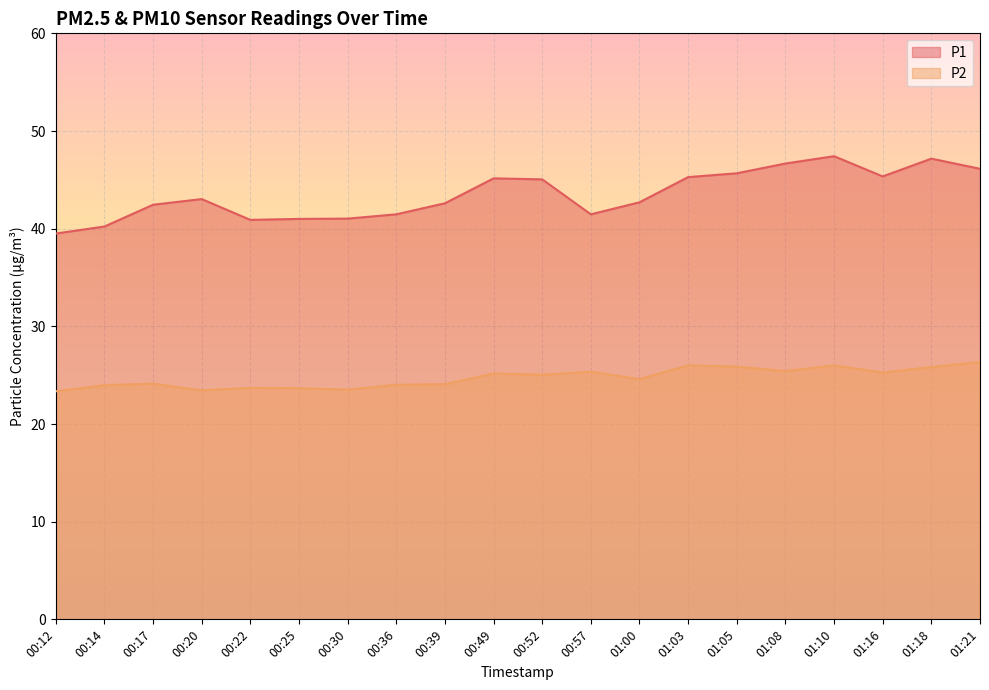

What is the average value of the P1 series?

43.5